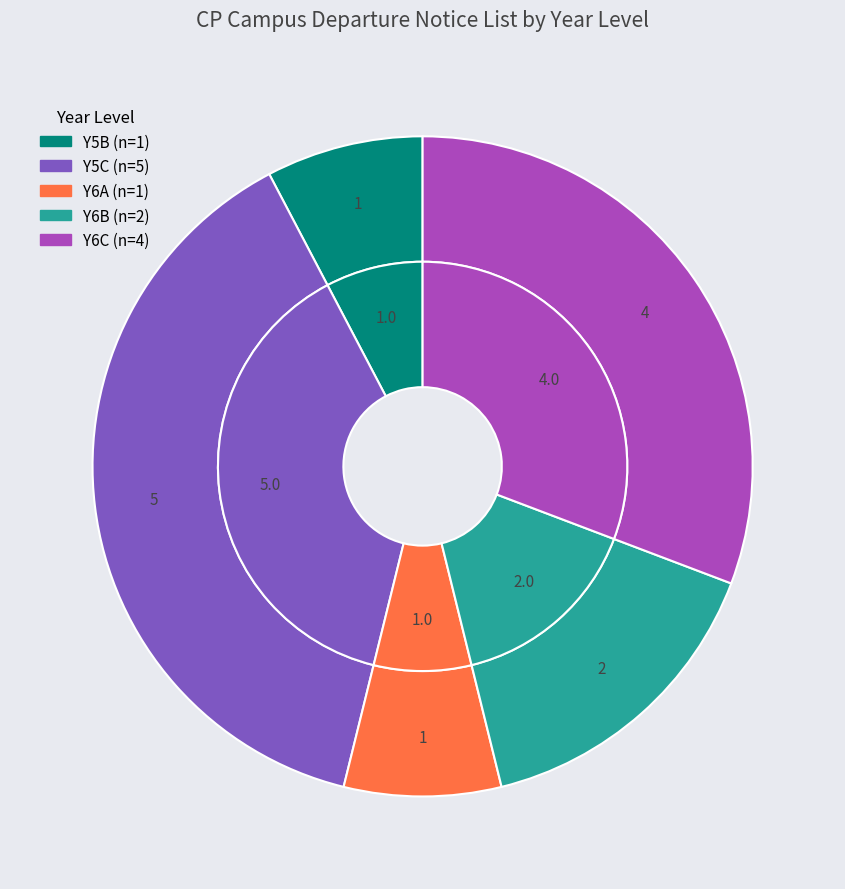

Is it true that Y5B is 8% of the pie?

True